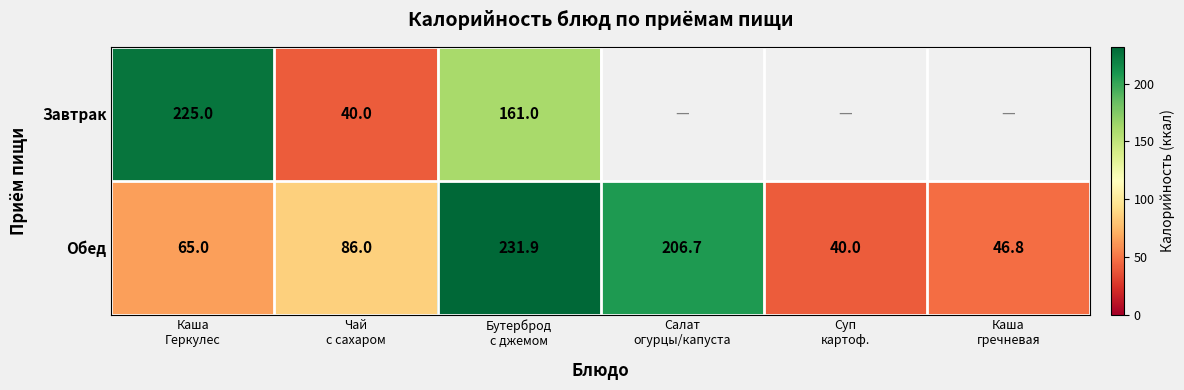

What is the difference between the maximum and second lowest values in the Обед series?

185.1